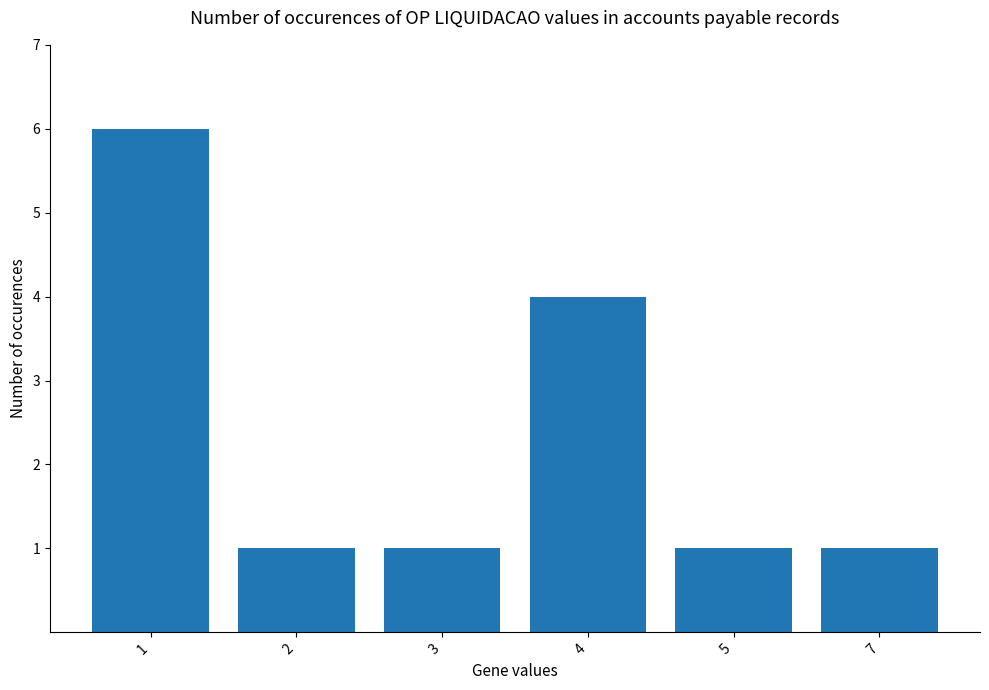

What is the greatest value displayed?

6